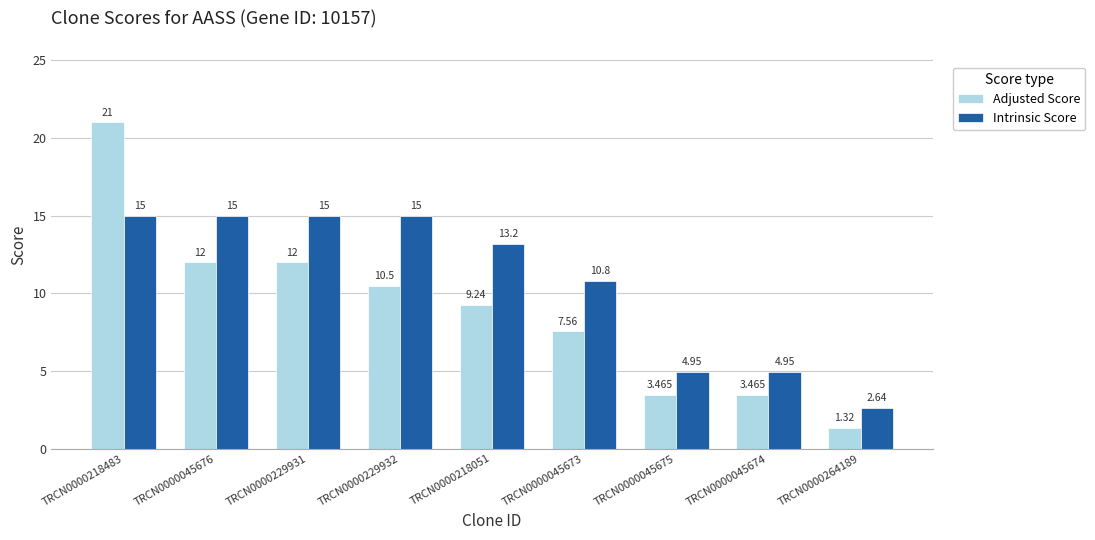

At how many categories does at least one series exceed 6?

6